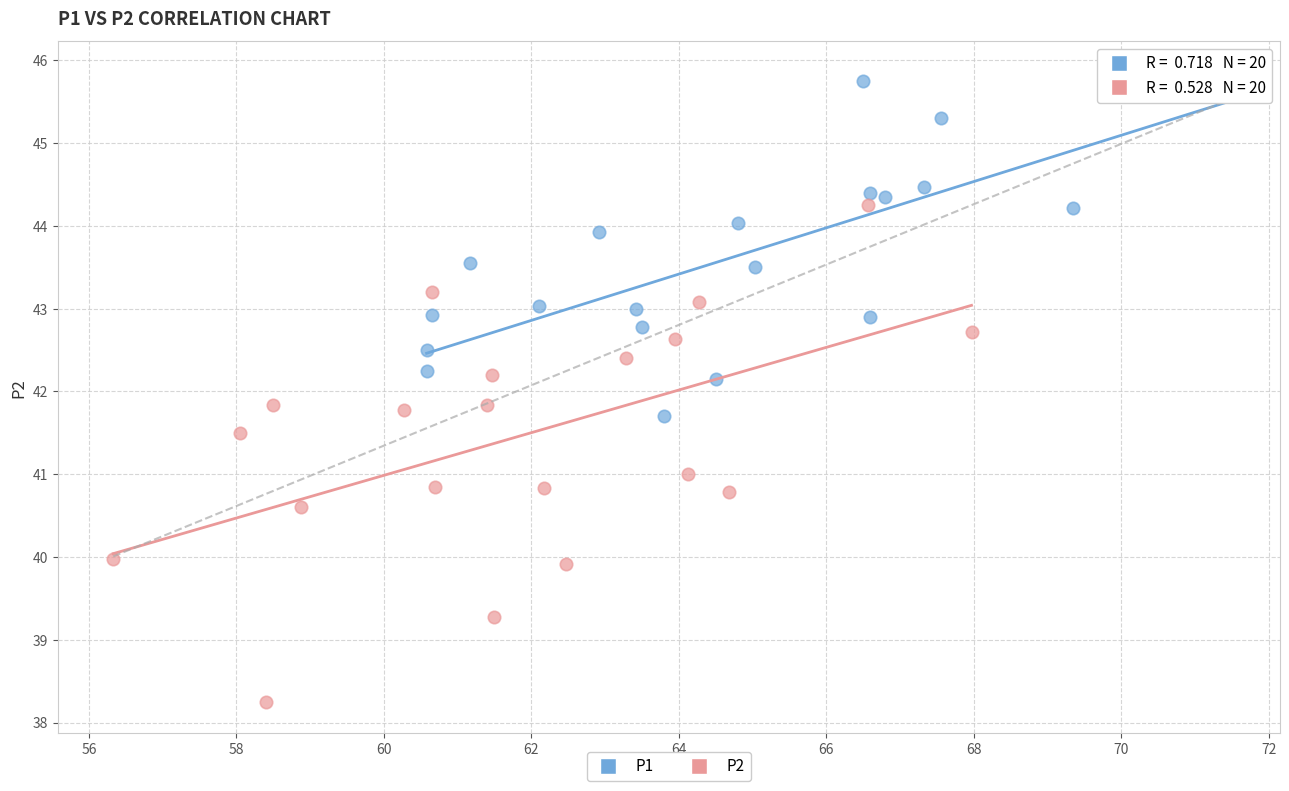

Which series reaches the maximum Y coordinate?

P1